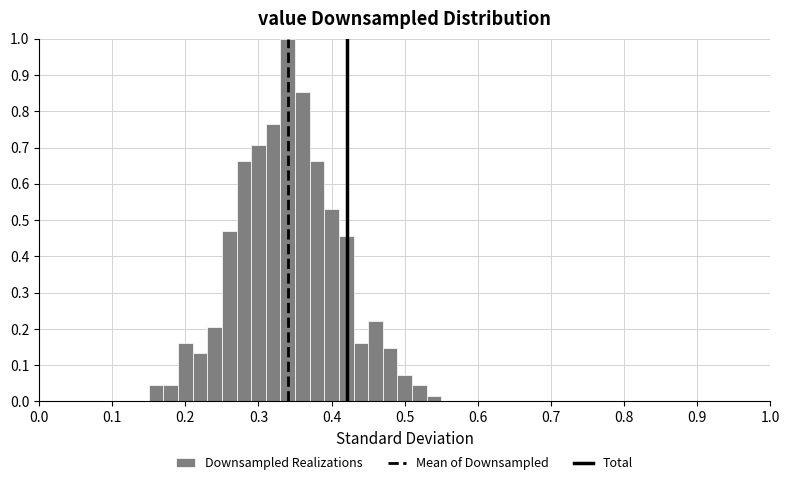

Around what value on the x-axis is the tallest bar? Give the approximate position of its centre, as read against the axis.

0.34